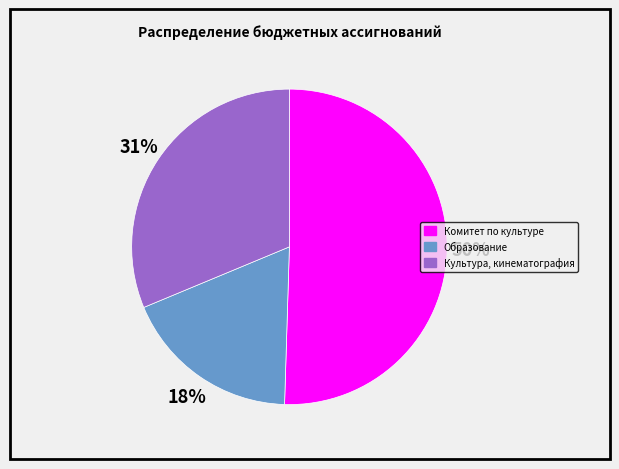

Rank the categories by value from lowest to highest.

Образование, Культура, кинематография, Комитет по культуре